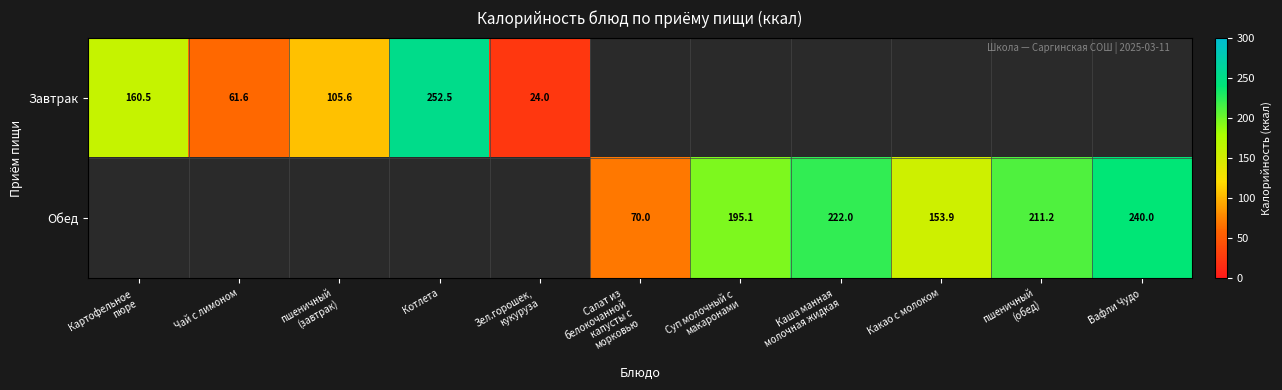

True or false: Обед has a value of 47.5 at Какао с молоком.

False